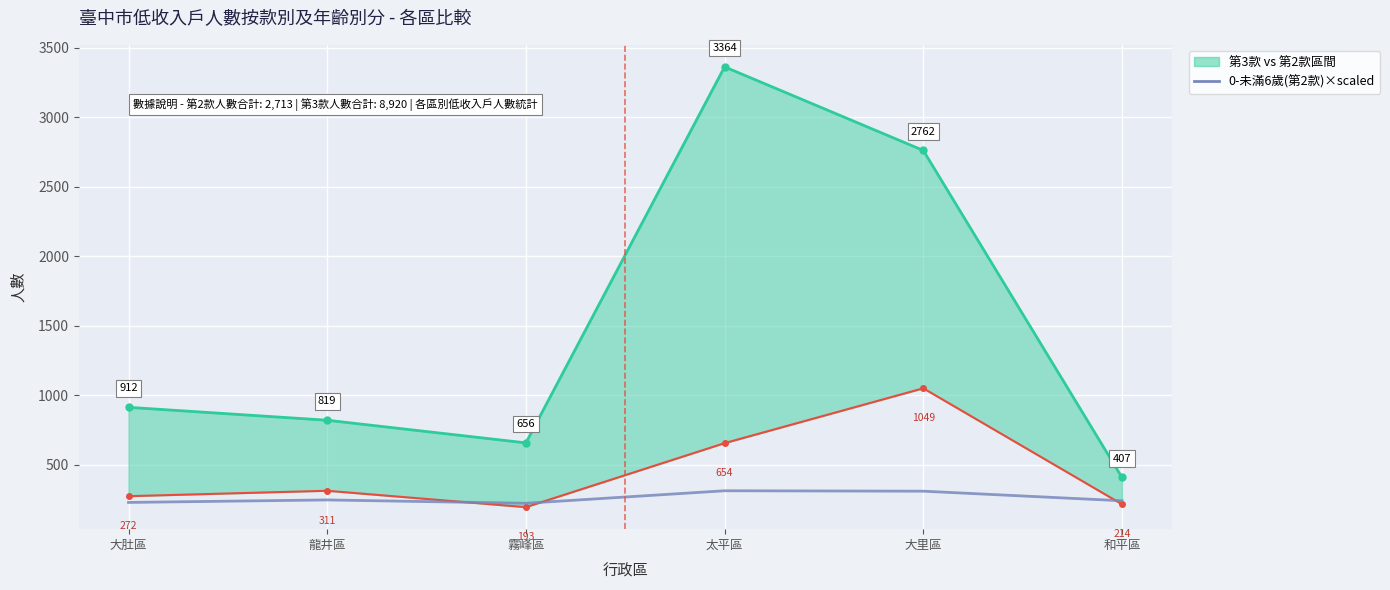

Where does the 0-未滿6歲(第2款) ×scaled series first go above 245?

太平區